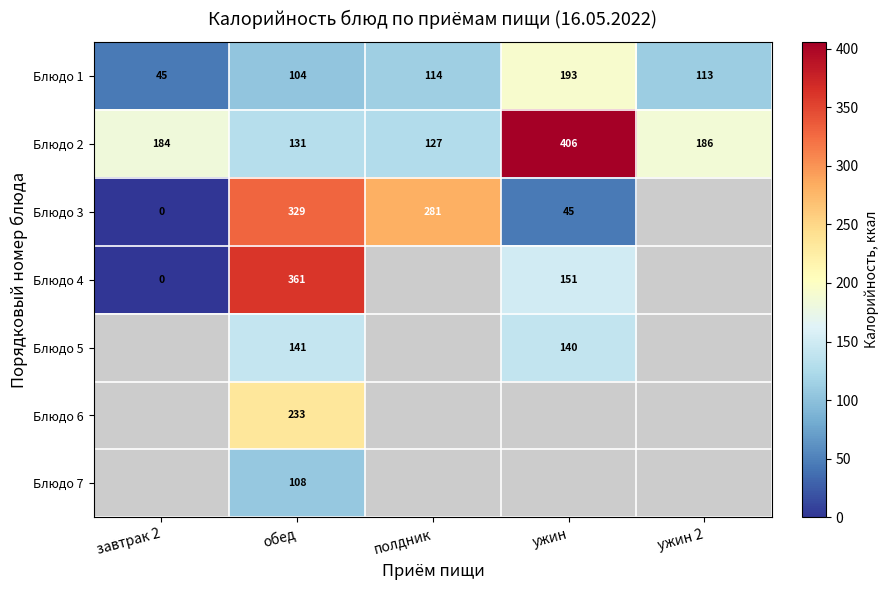

At how many categories does at least one series exceed 89?

5